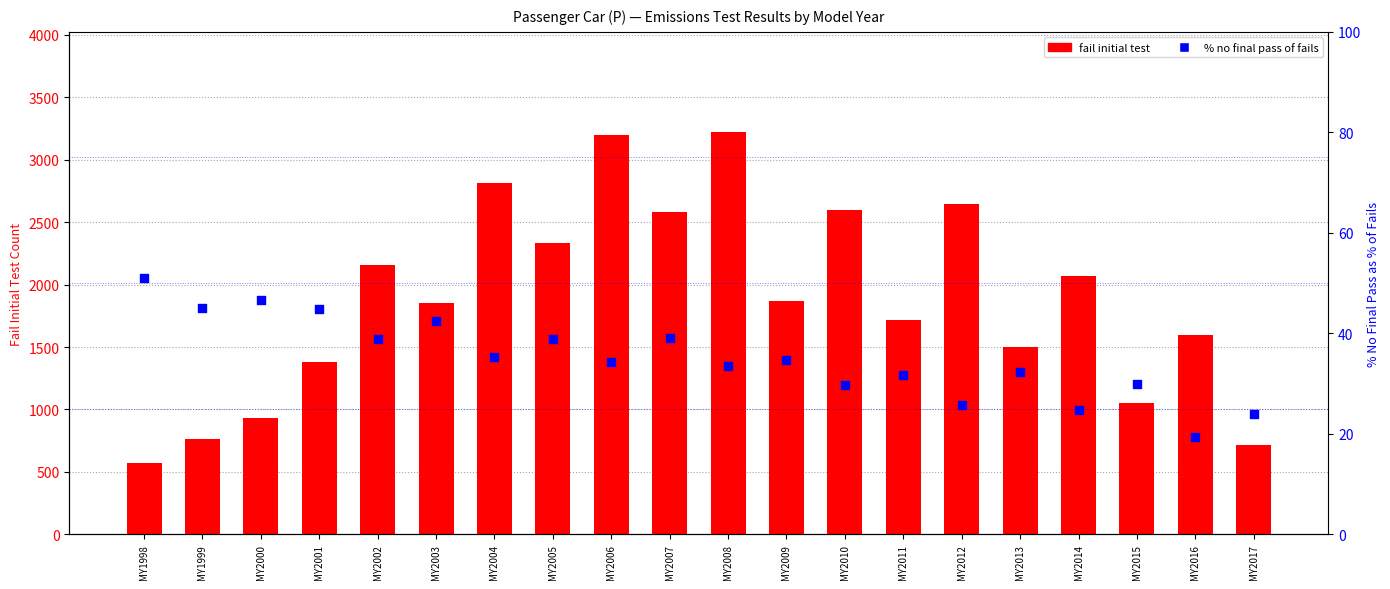

What are all the series names shown in the legend?

fail initial test, % no final pass of fails